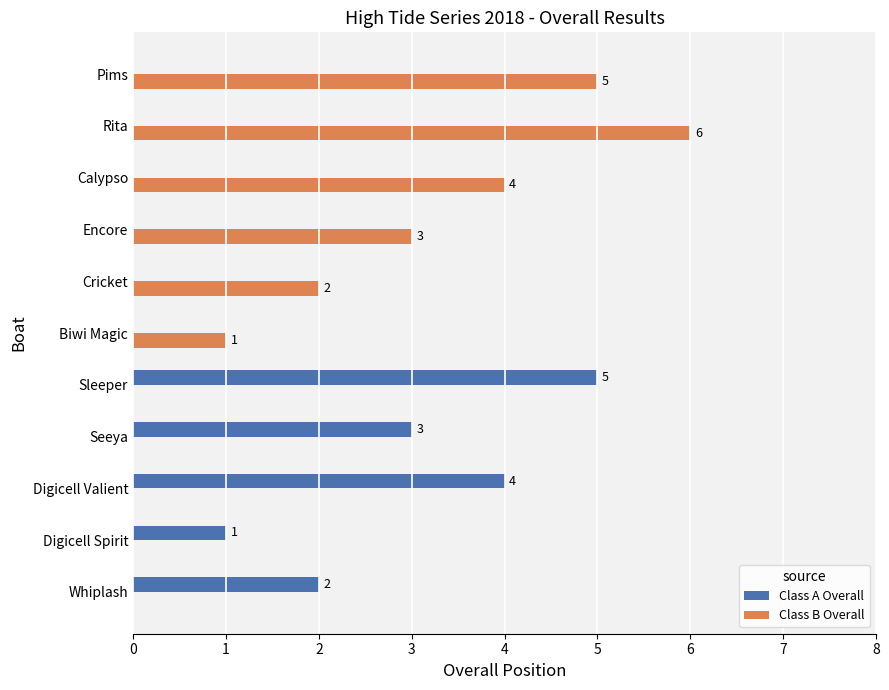

What is the sum of all Class B Overall values?

21